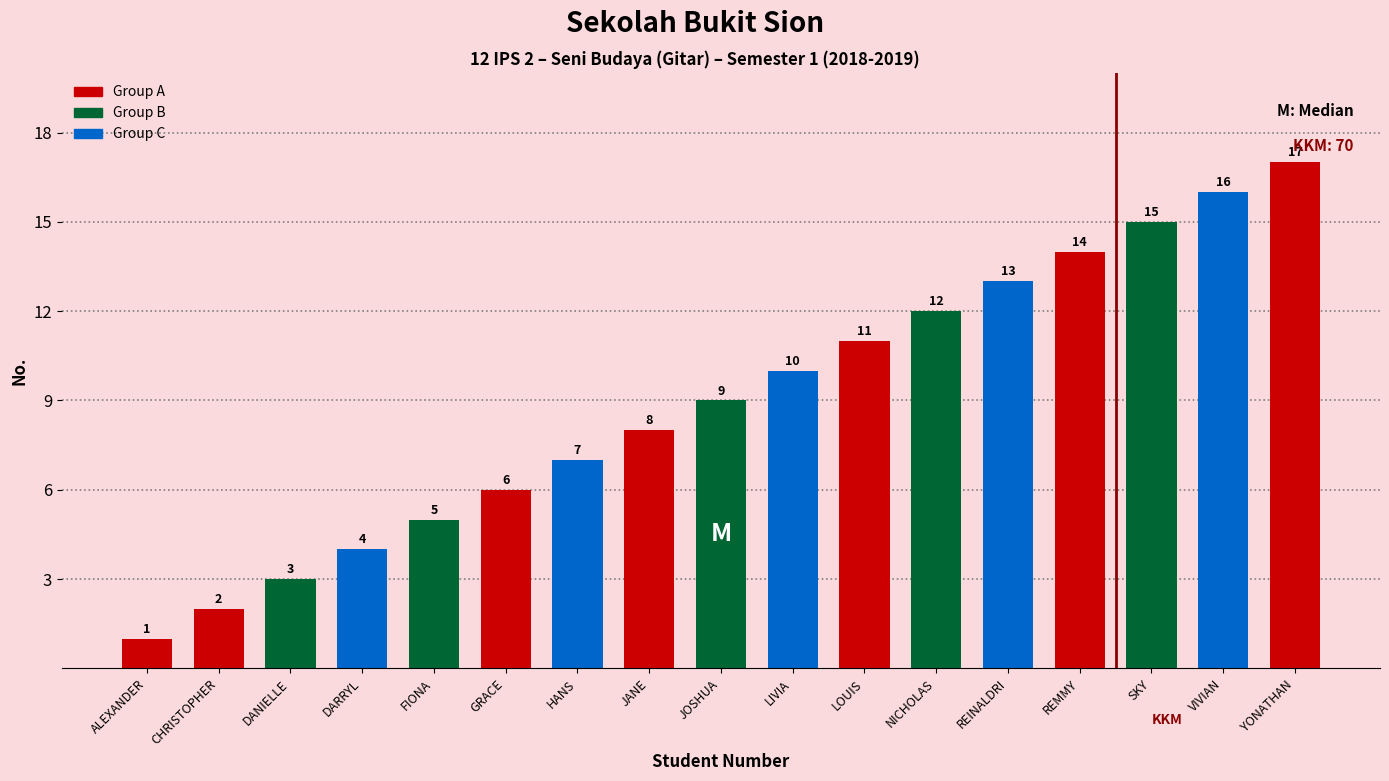

What is the smallest value displayed?

1